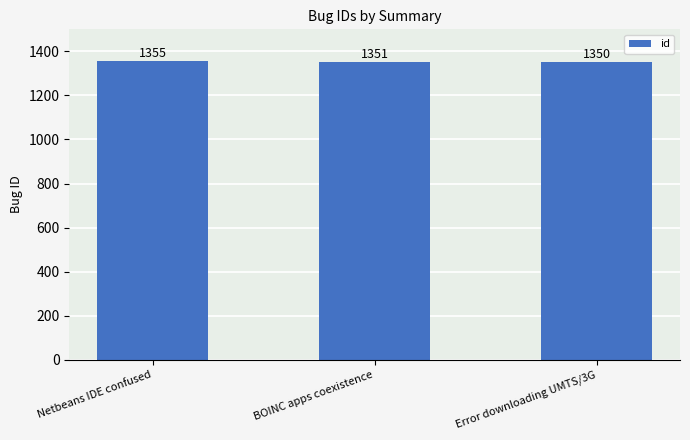

List the labels in order of value, smallest first.

Error downloading UMTS/3G, BOINC apps coexistence, Netbeans IDE confused